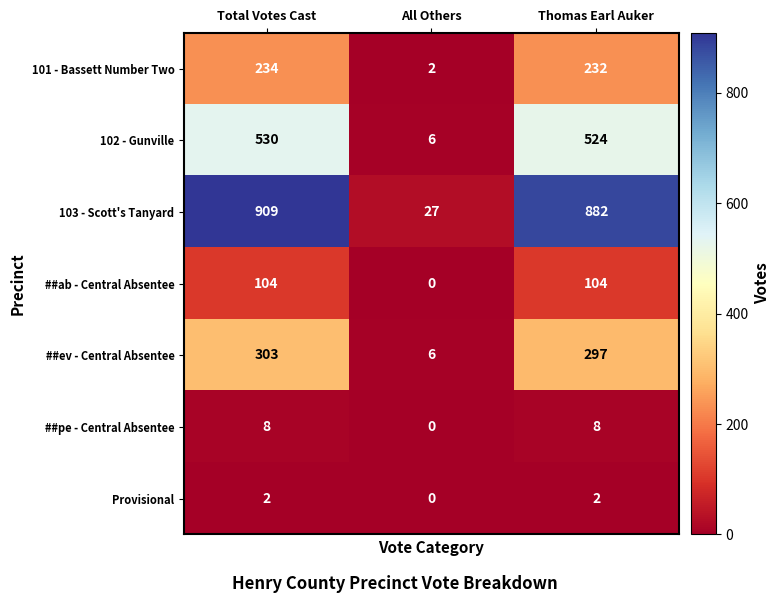

Which series has the largest range (max minus min)?

103 - Scott's Tanyard